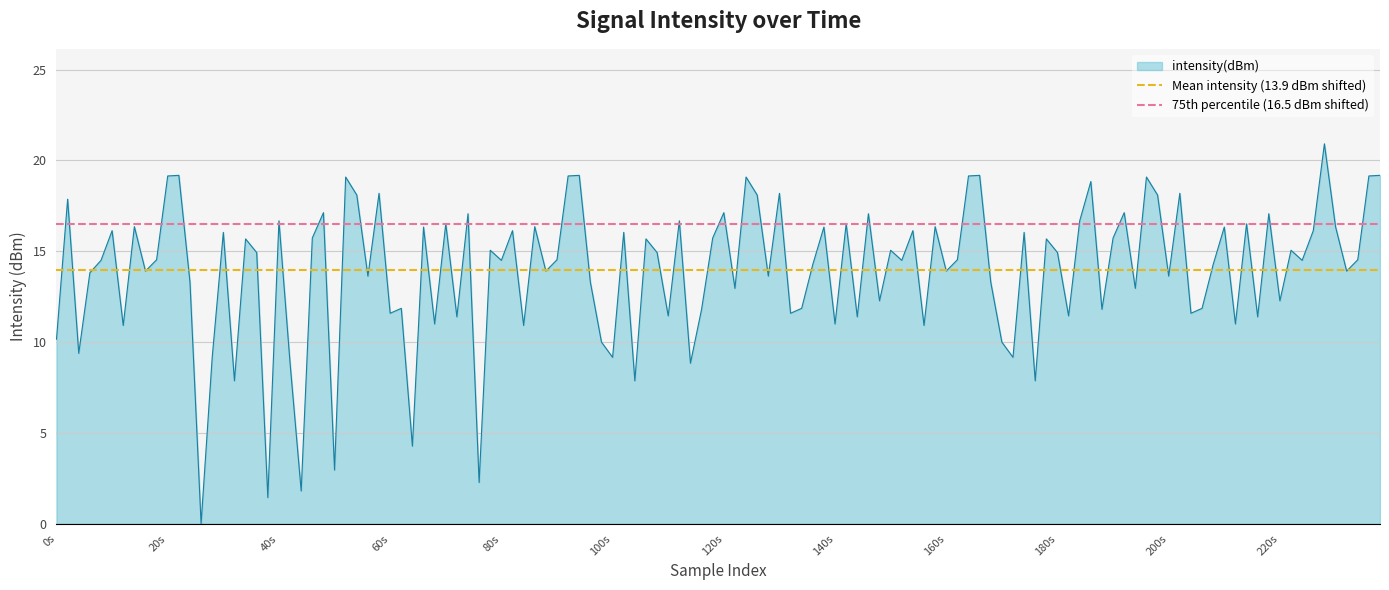

What is the highest value of the intensity(dBm) series?

20.9